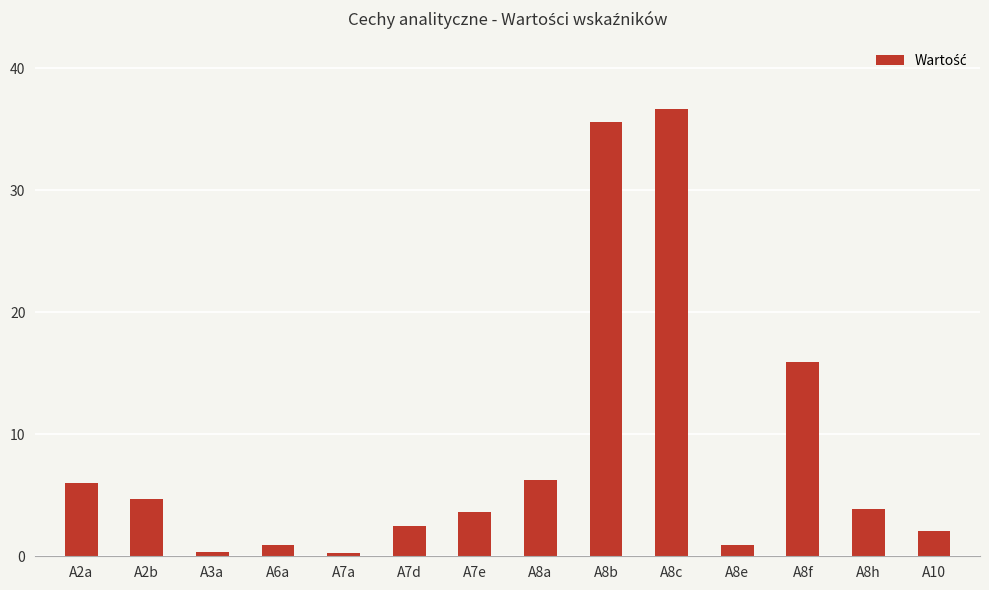

Where does the data first go above 3?

A2a